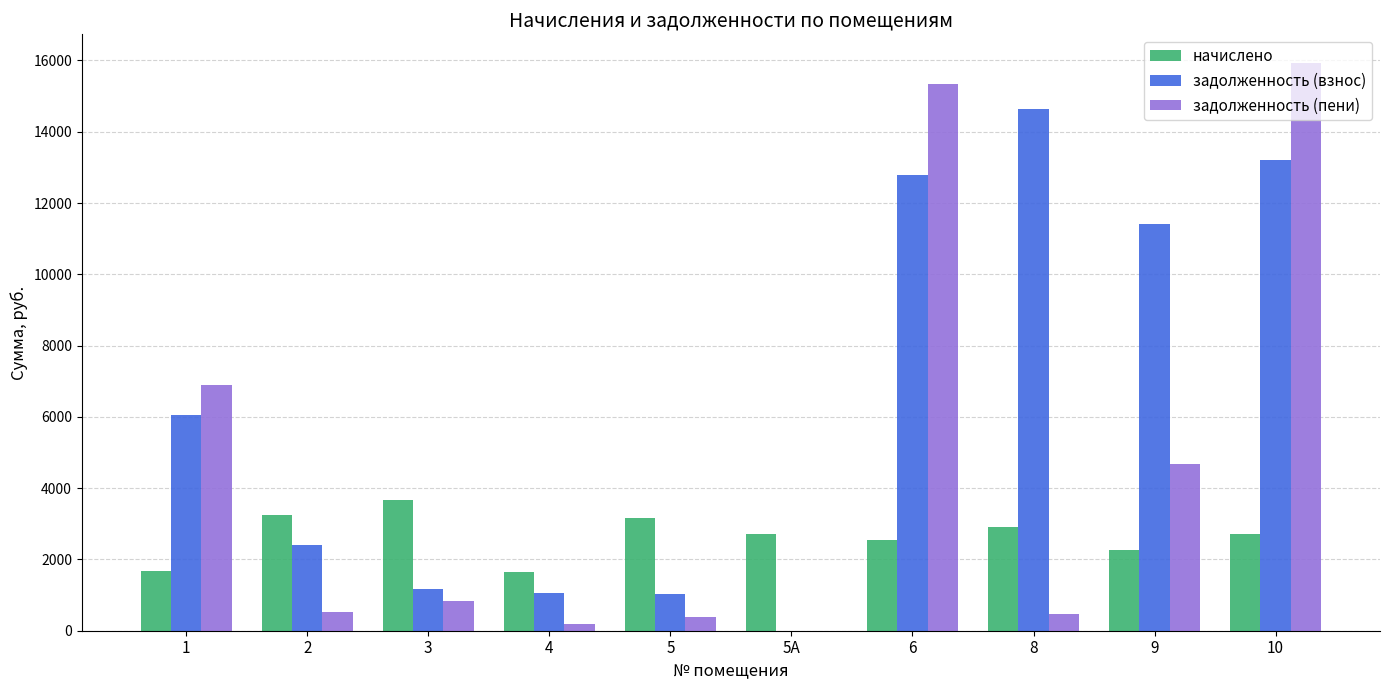

What are all the series names shown in the legend?

начислено, задолженность (взнос), задолженность (пени)